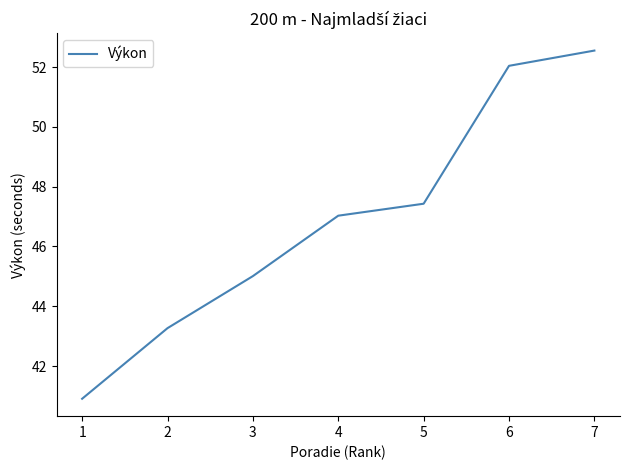

List the labels in order of value, smallest first.

1, 2, 3, 4, 5, 6, 7